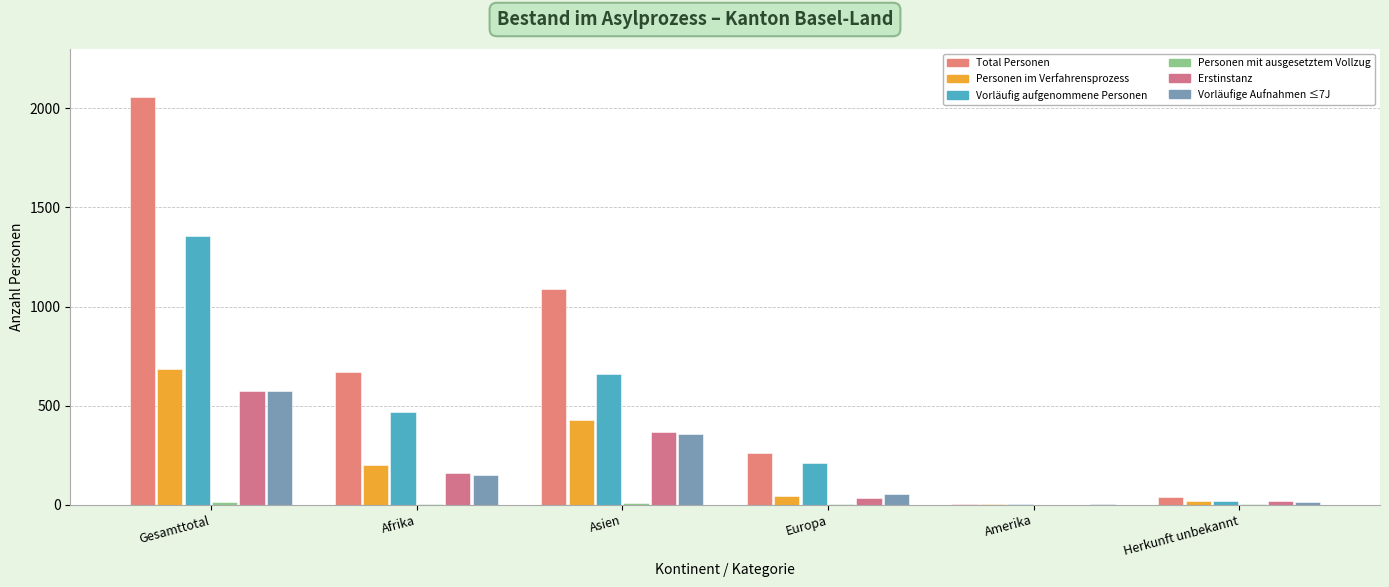

True or false: Total Personen has a value of 4 at Amerika.

True